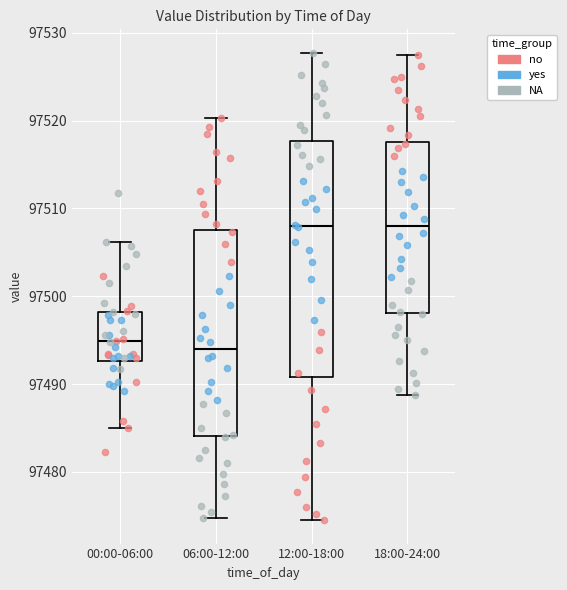

Where does the upper whisker of the box for 00:00-06:00 end on the y-axis? The values are not printed on the chart, so give them approximately, as read against the axis.

97506